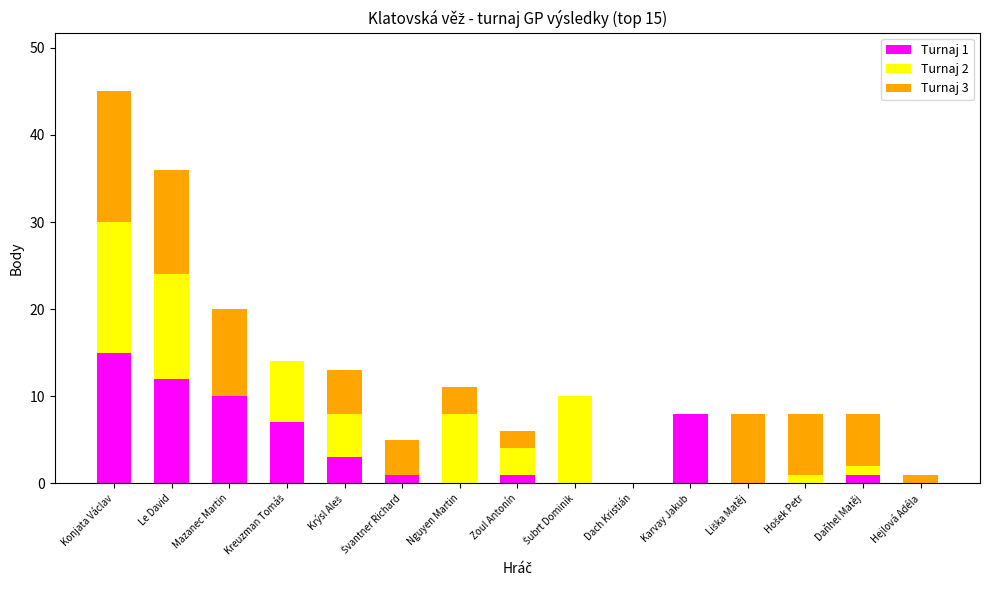

At which category is the sum across all series the highest?

Konjata Václav